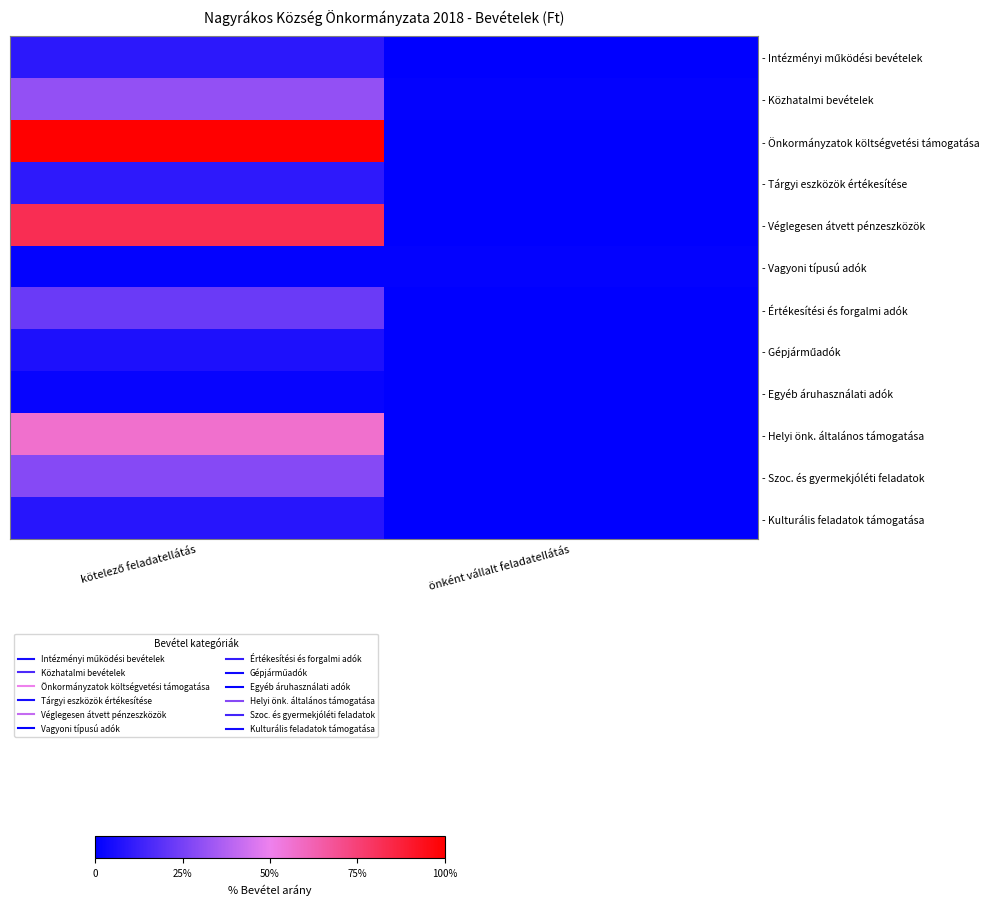

What is the total value across all series at kötelező feladatellátás?

76861132